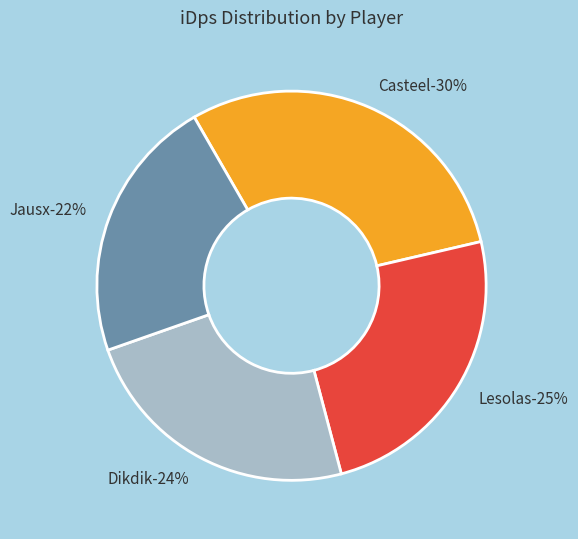

What percentage is the Jausx slice, to the nearest percent?

22%